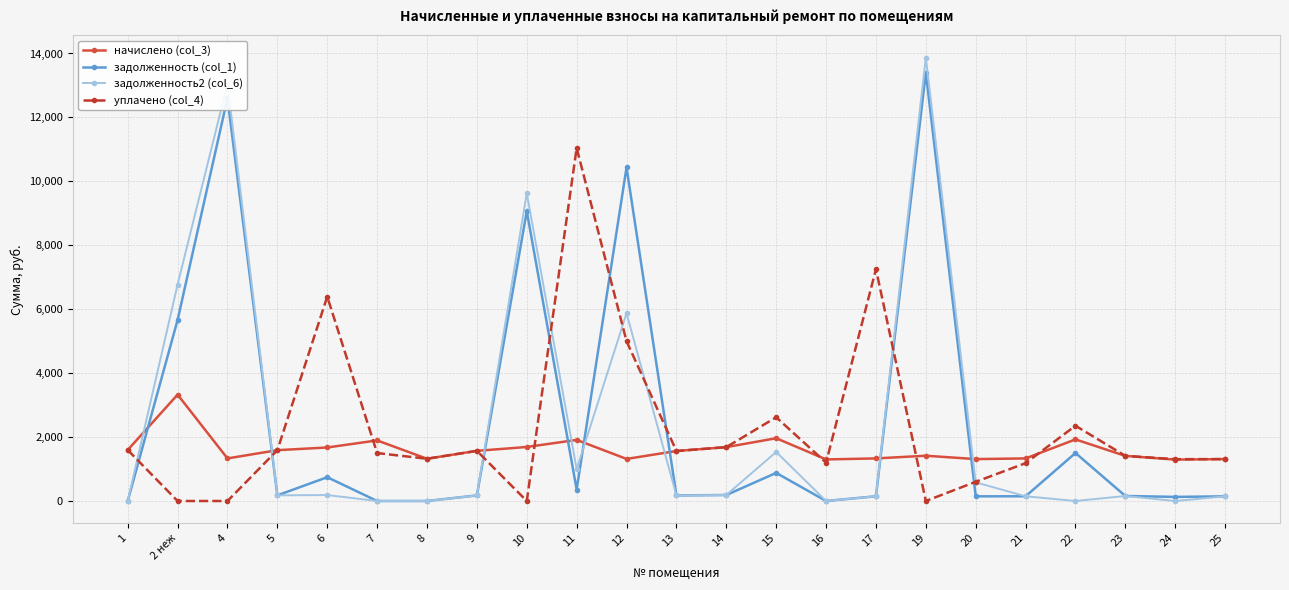

At which category is the sum across all series the highest?

19